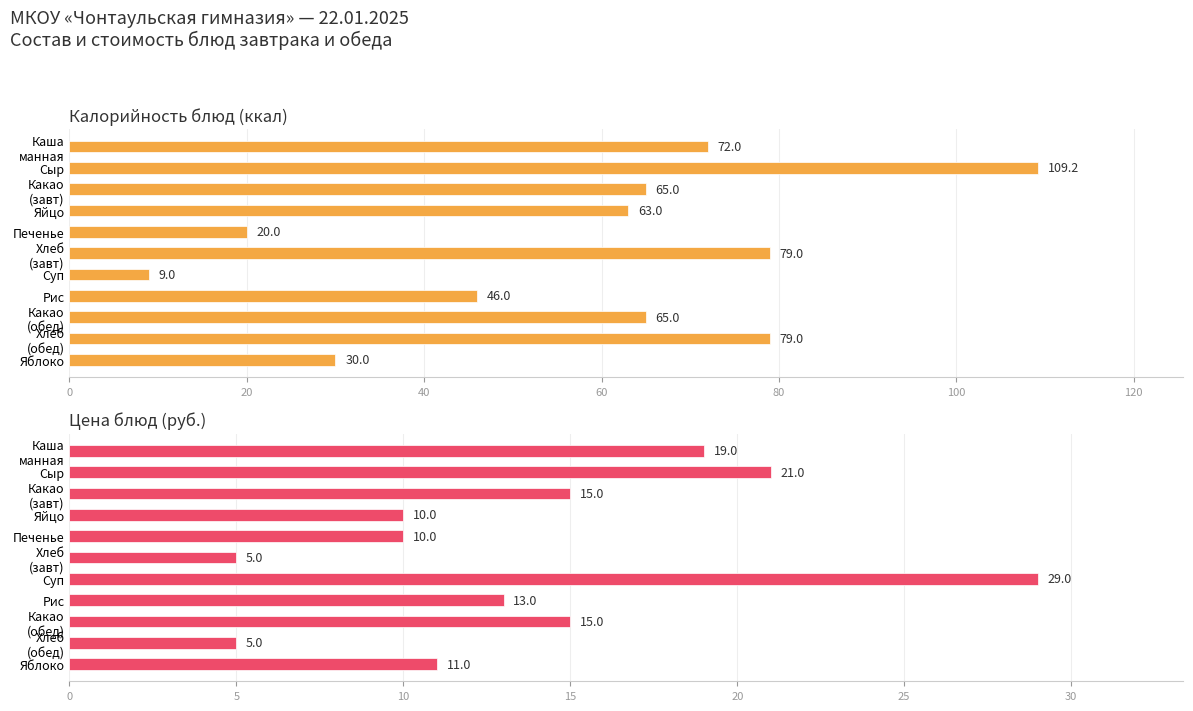

What is the minimum value shown in the chart?

5.0